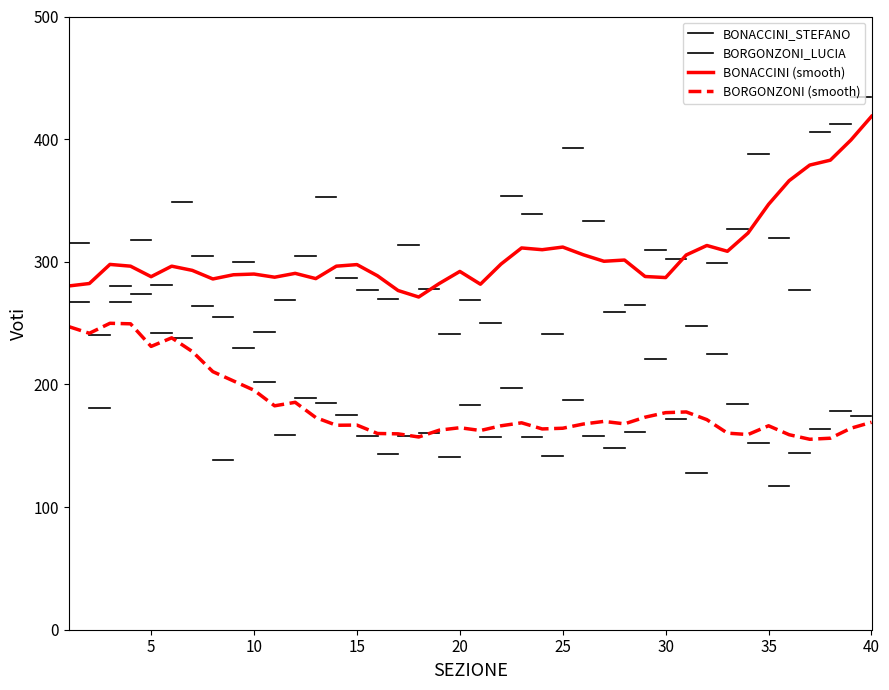

Does the chart have visible grid lines?

No